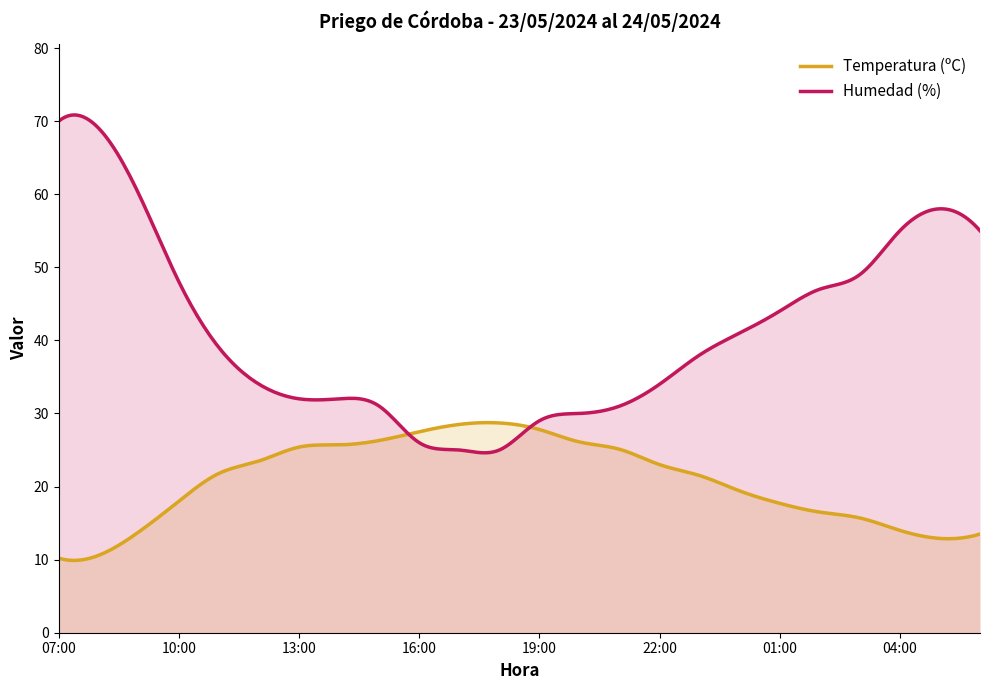

How many lines are shown in the chart?

2